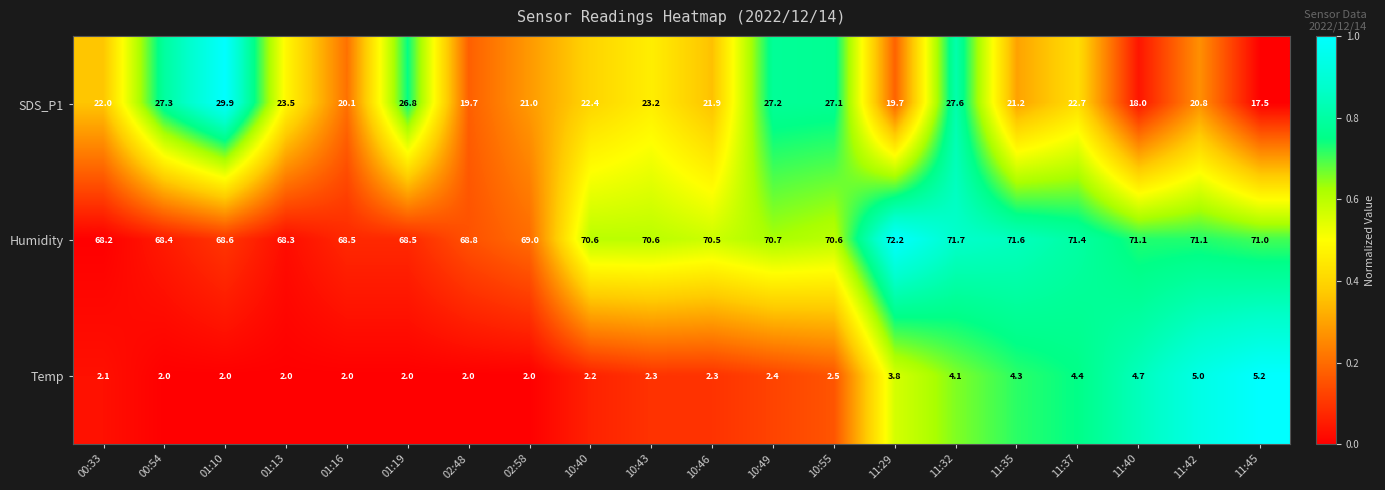

Which series has the largest total across all categories?

Humidity